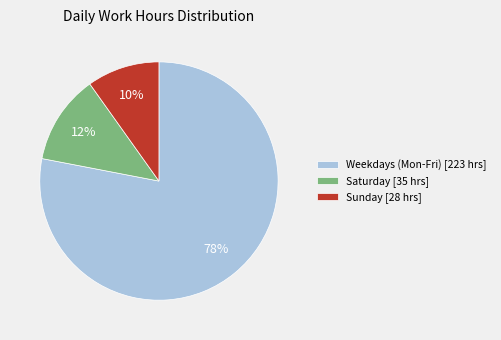

Does Sunday [28 hrs] account for over 50% of the chart?

No